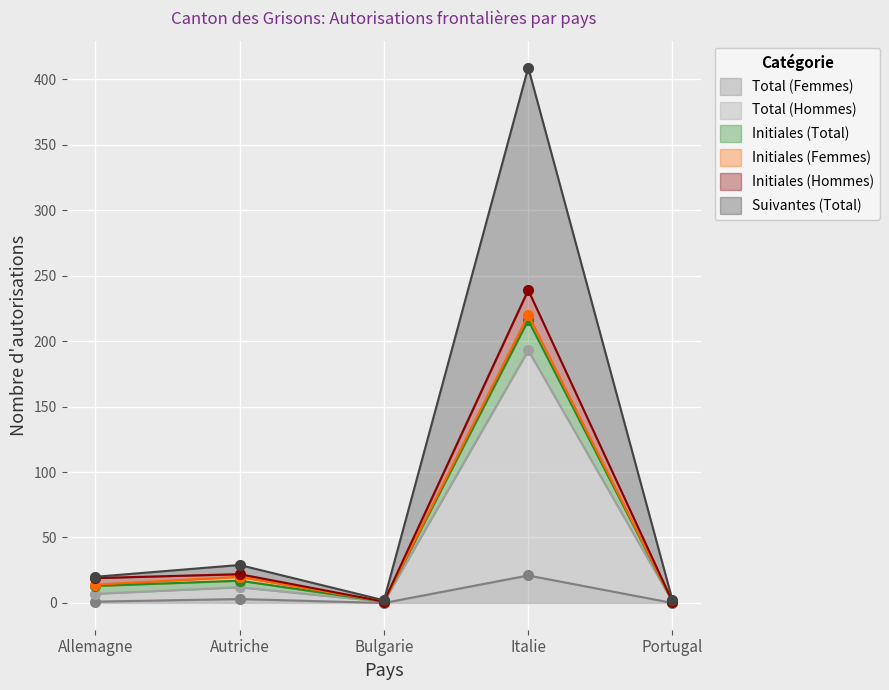

The Total (Femmes) series shows -14 at Bulgarie. True or false?

False